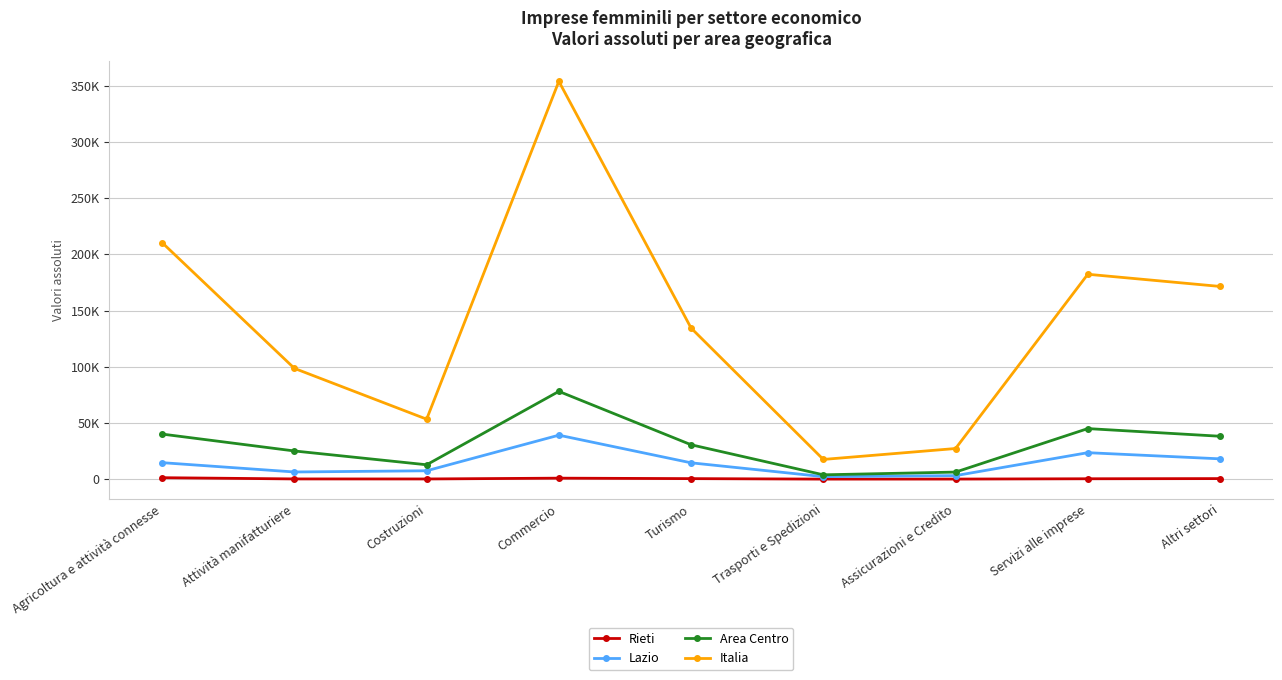

How many categories are shown in the chart?

9